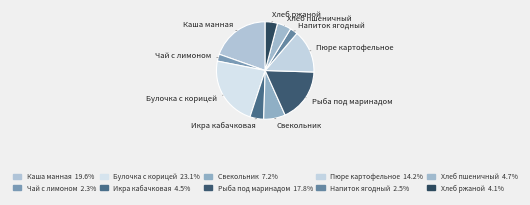

Count the number of slices in the pie.

10